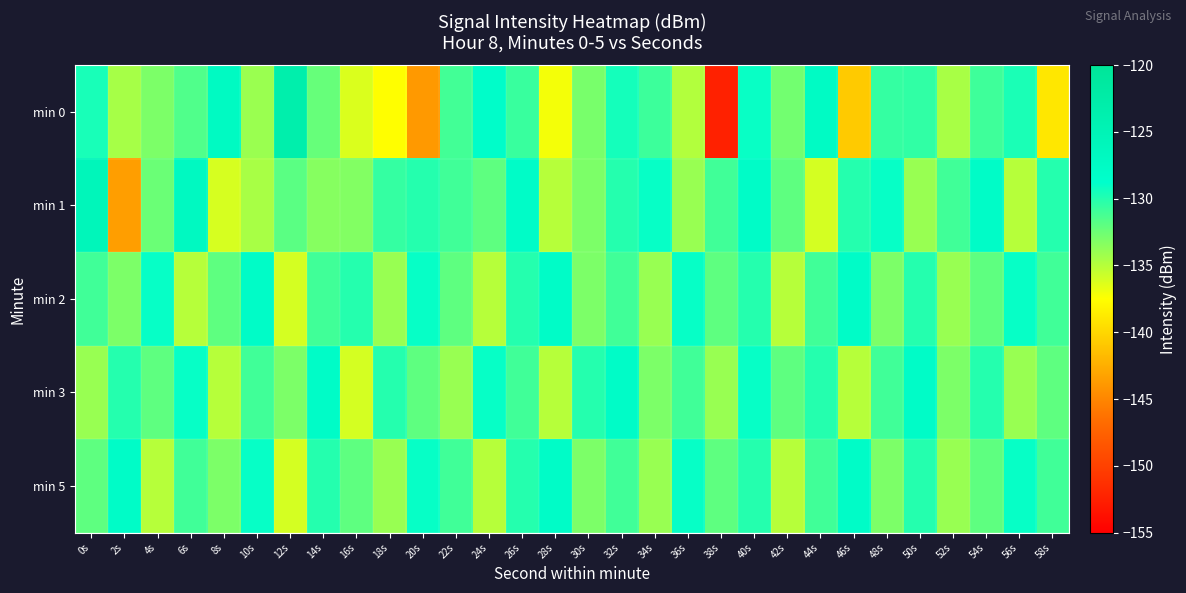

Which series has the widest spread of values?

min 0